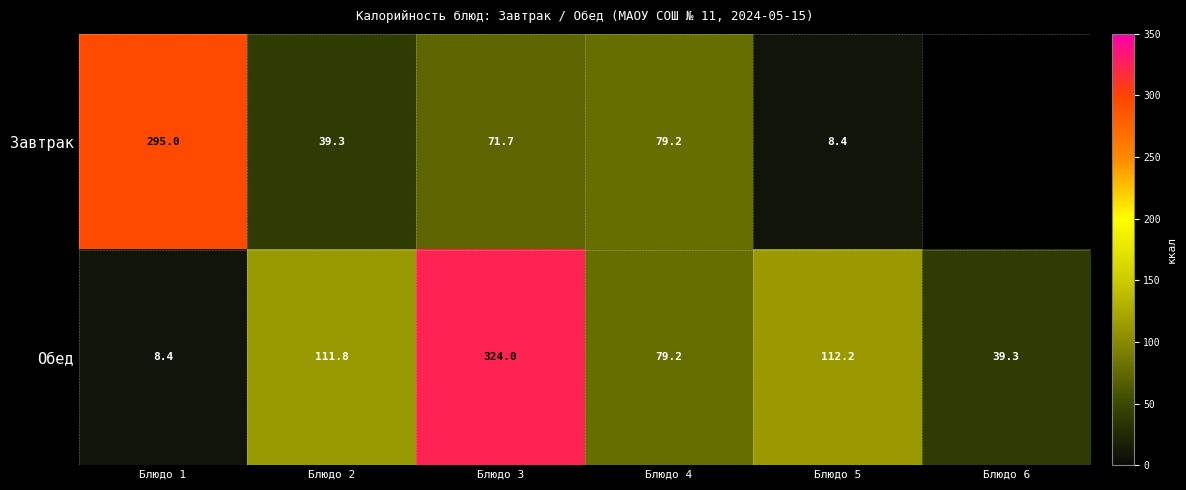

Count the number of categories in the chart.

6